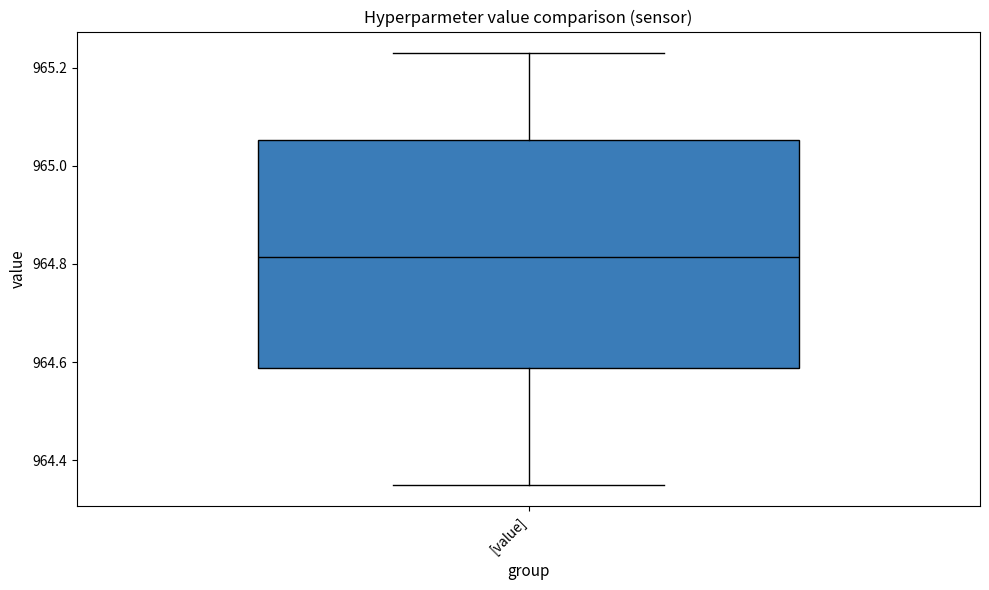

Transcribe this box plot: give where the median line is, the range the box spans, and where the two whiskers end, as read against the y-axis. The values are not printed on the chart, so give them approximately, as read against the axis.

median 964.82, box 964.58 to 965.06, whiskers 964.36 to 965.24